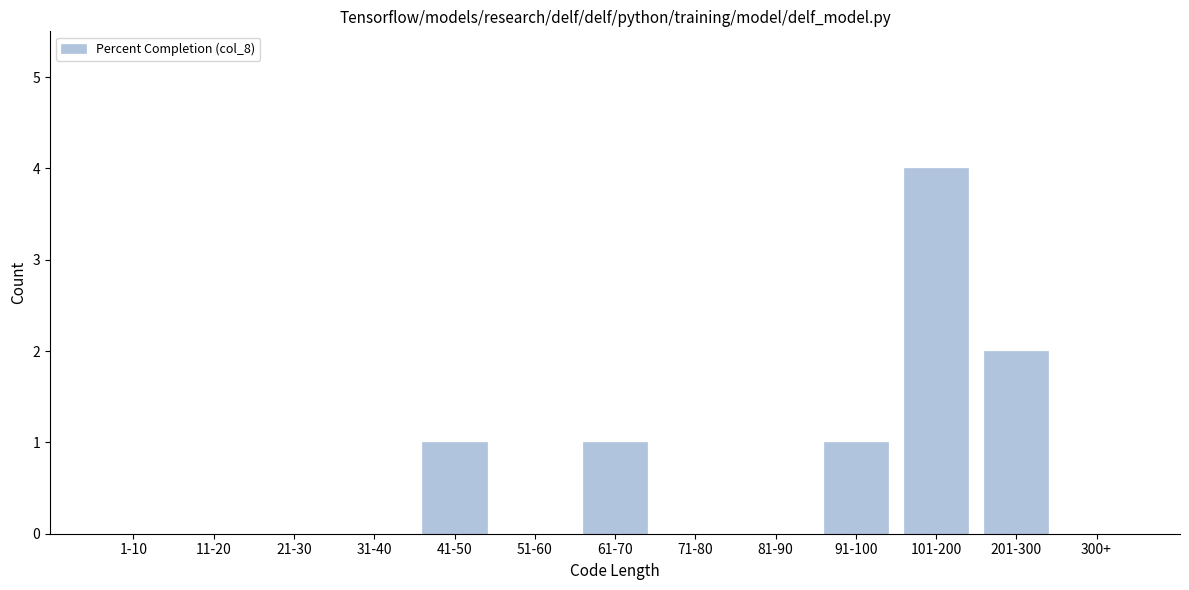

Reading right to left, transcribe all the data shown in this chart.

300+=0	201-300=2	101-200=4	91-100=1	81-90=0	71-80=0	61-70=1	51-60=0	41-50=1	31-40=0	21-30=0	11-20=0	1-10=0